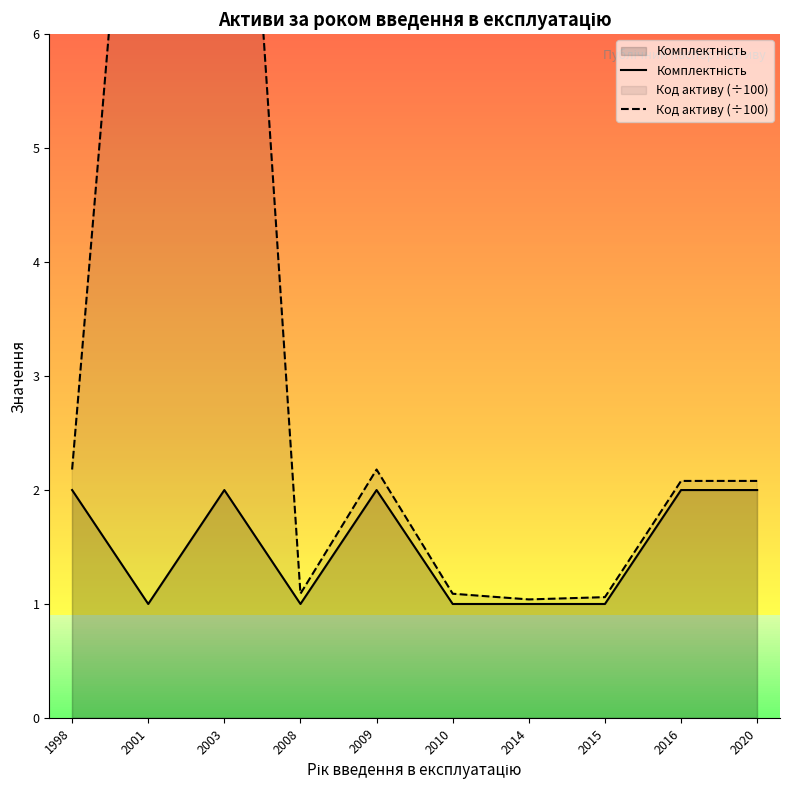

Is it true that Комплектність equals 1.0 at 2015?

True